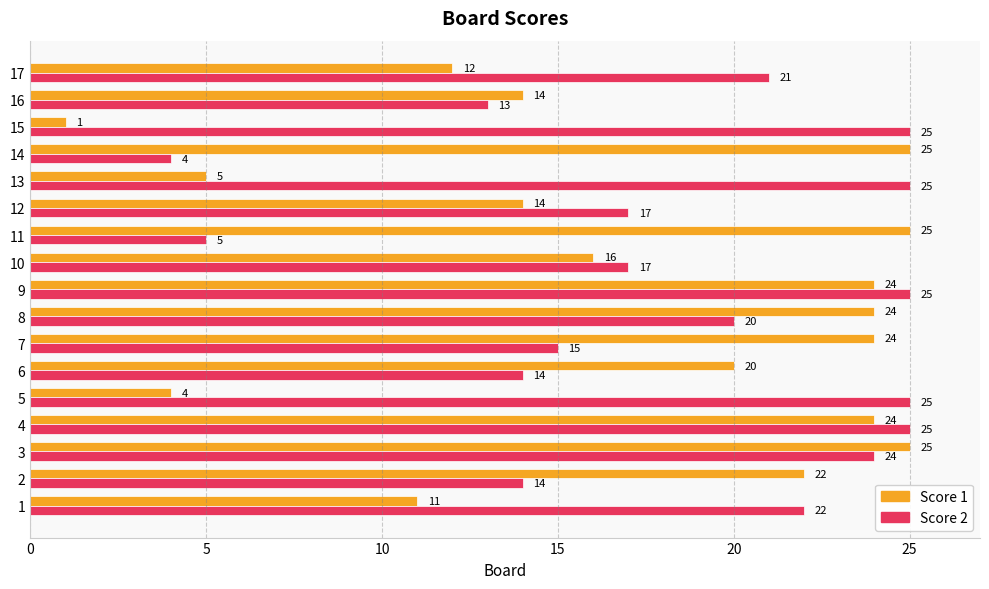

What is the sum of all Score 2 values?

311